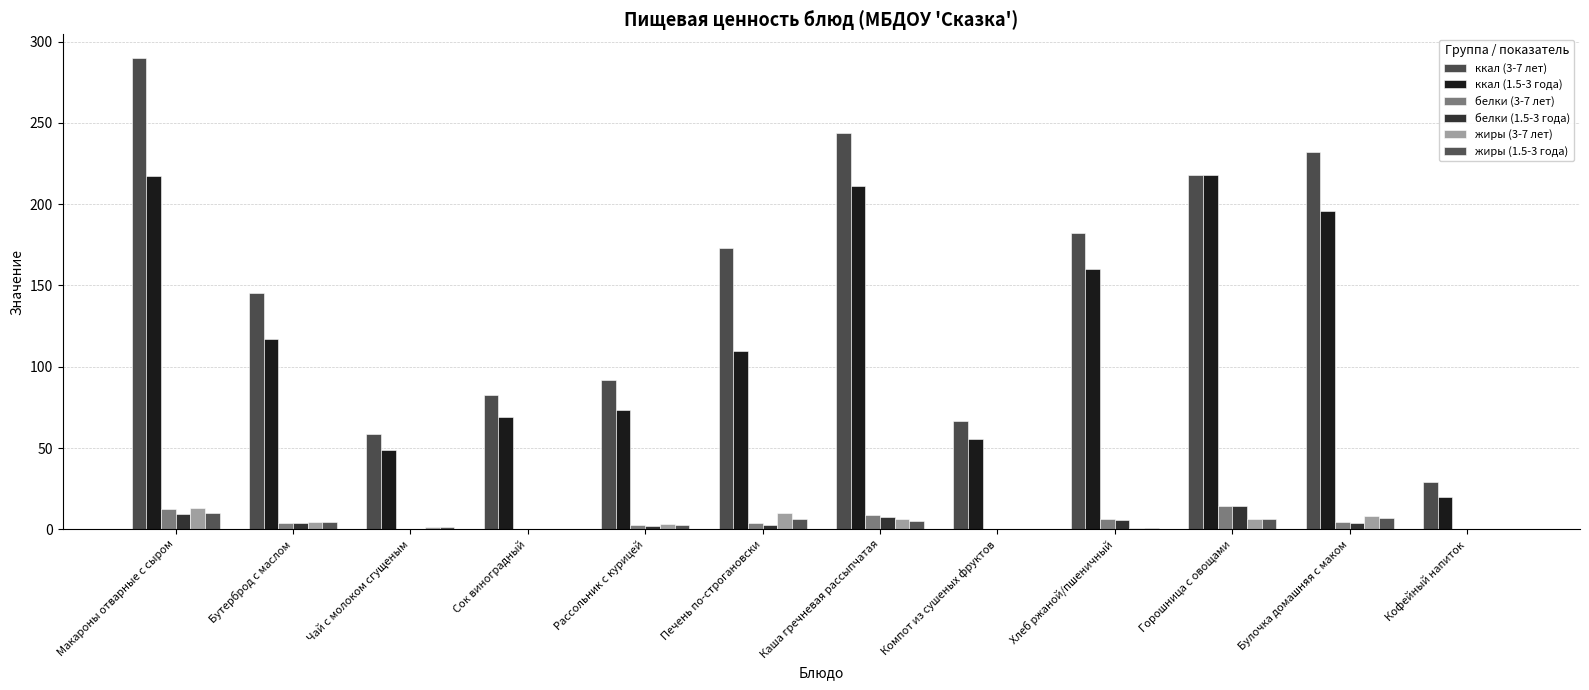

Are the bars grouped side by side (vs. stacked)?

Yes